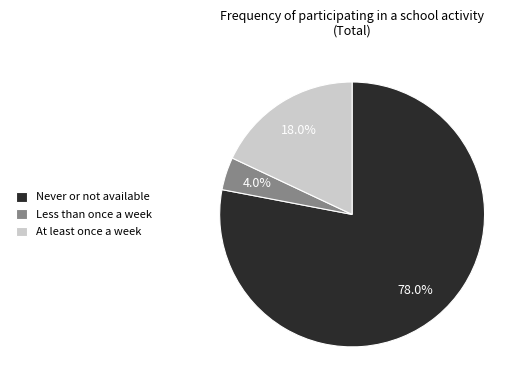

What is the smallest slice in the pie chart?

Less than once a week